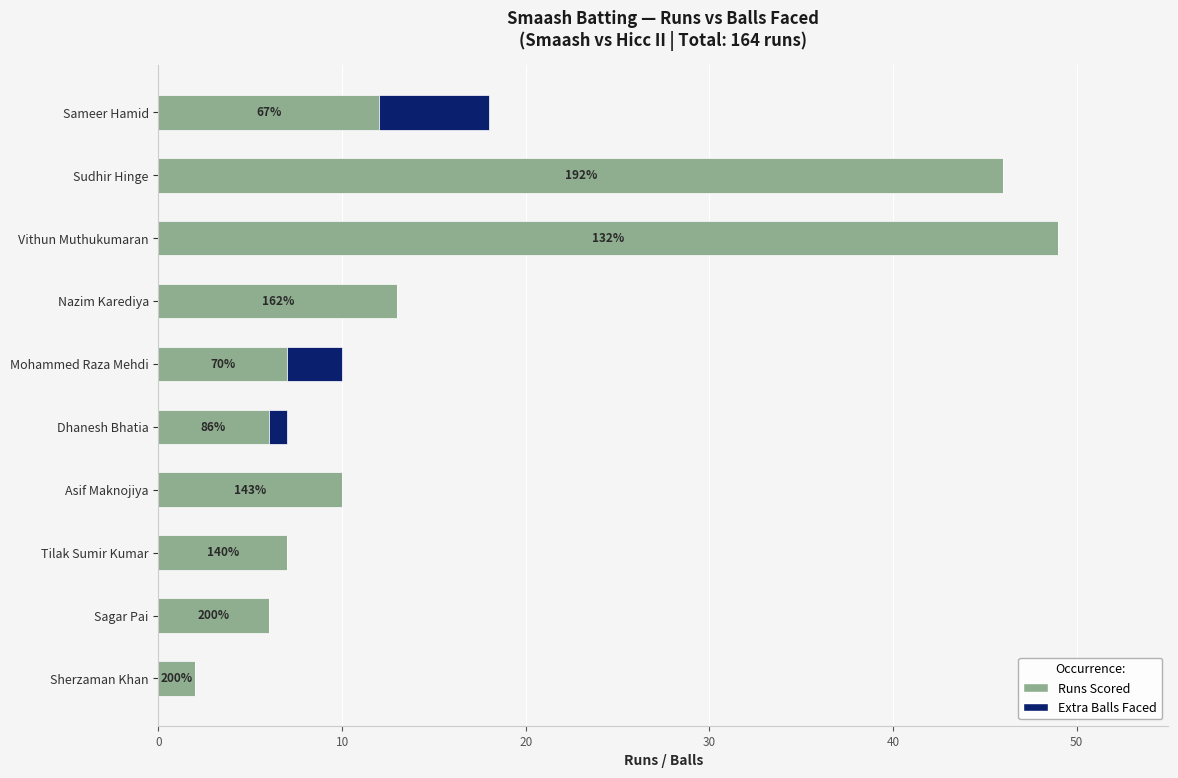

What are all the series names shown in the legend?

Runs Scored, Extra Balls Faced